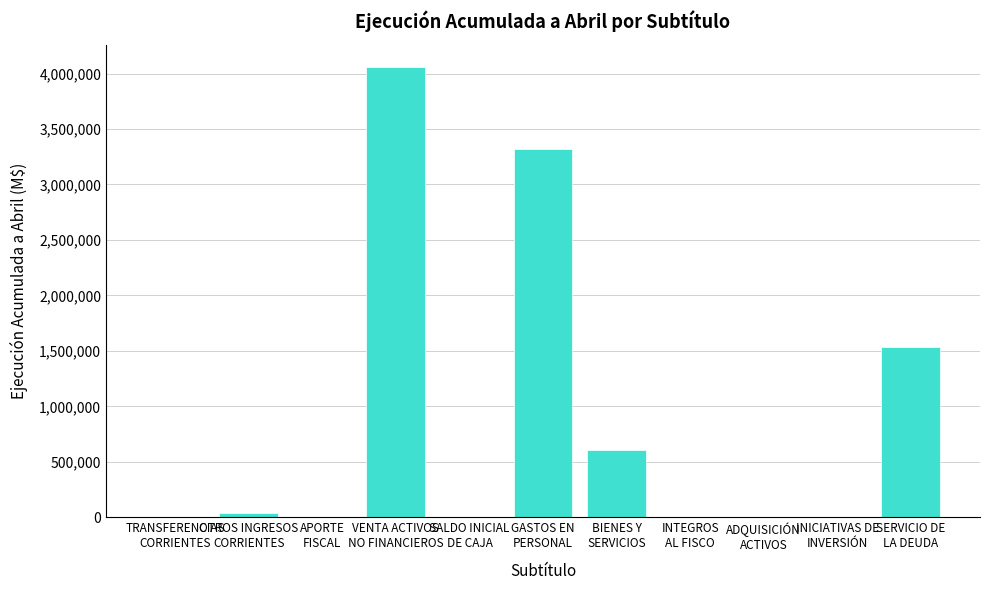

What is the maximum value shown in the chart?

4057973